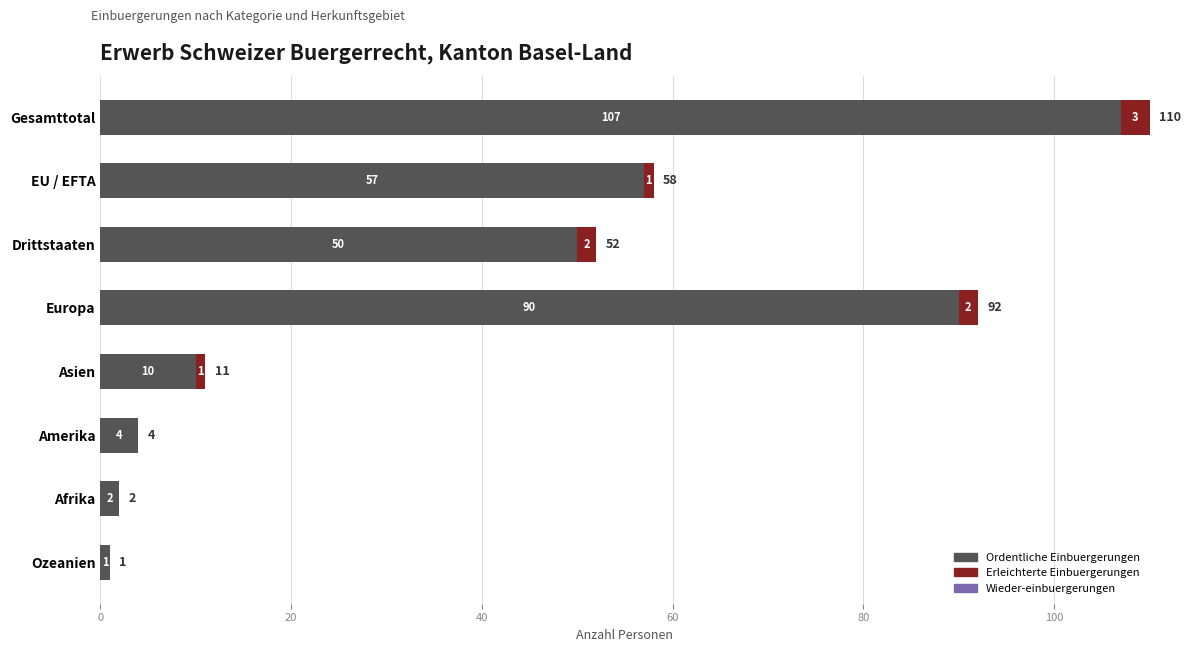

What is the sum of all Ordentliche Einbuergerungen values?

321